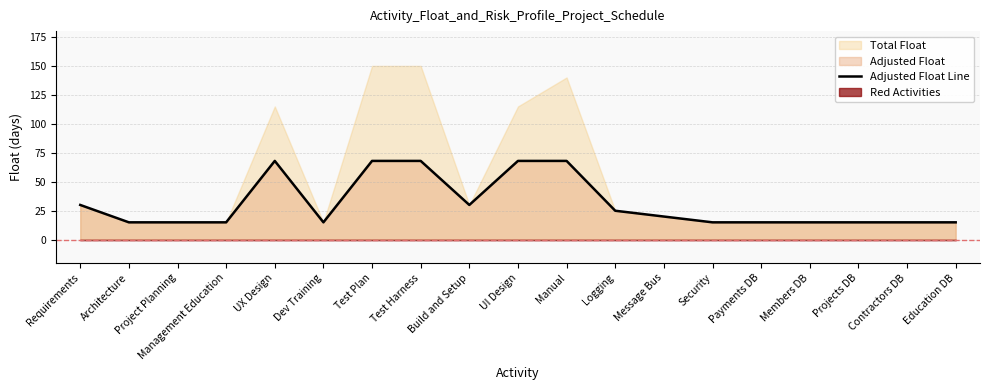

Which label corresponds to the smallest value in the chart?

Architecture